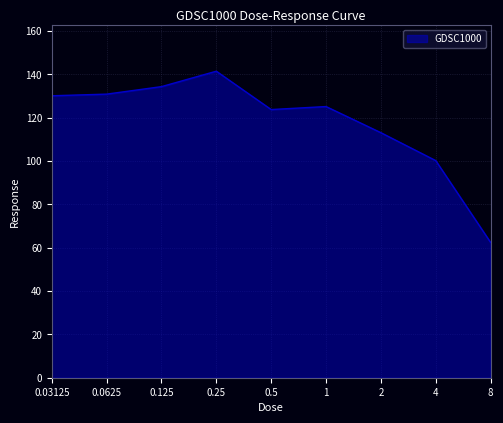

What is the minimum value shown in the chart?

62.5